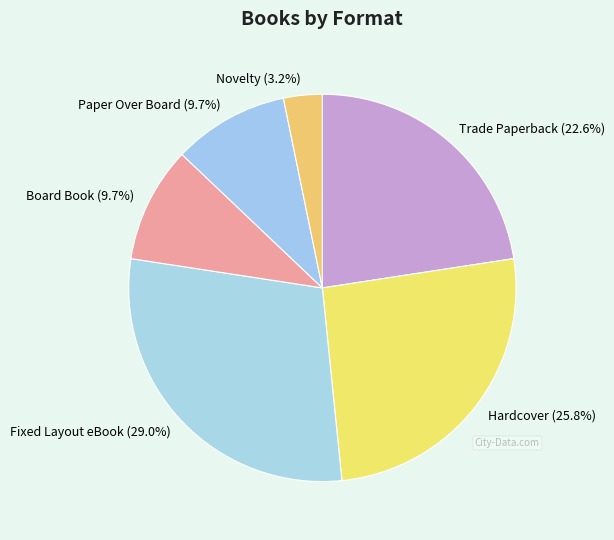

What is the largest slice in the pie chart?

Fixed Layout eBook